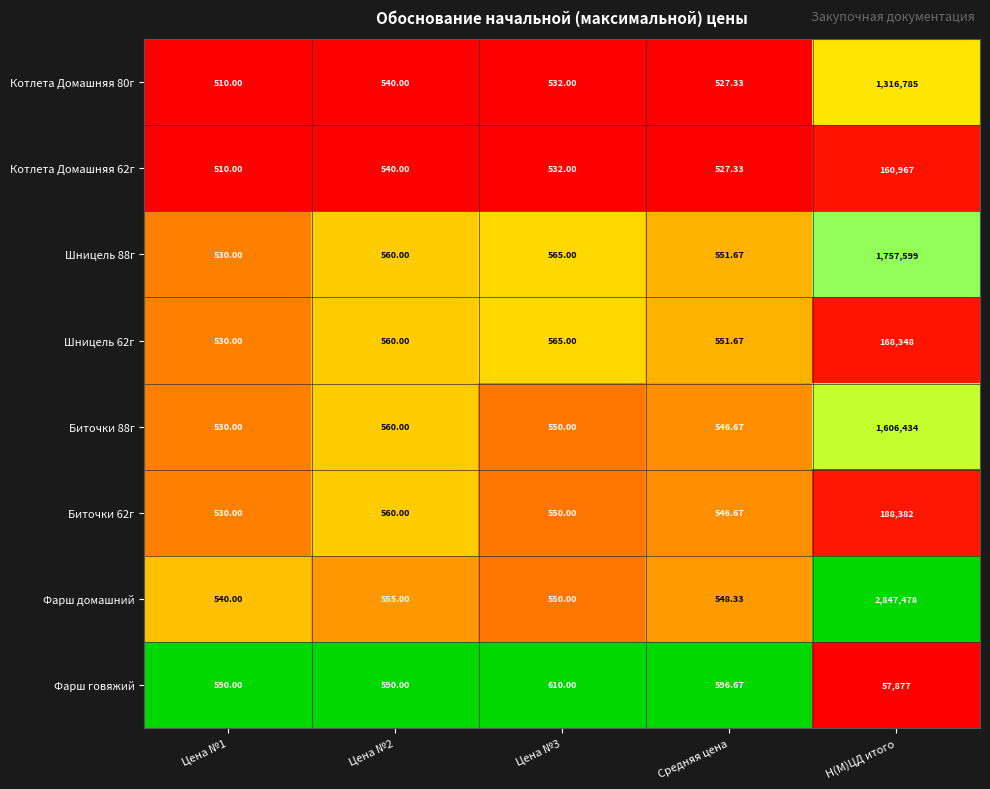

At which category is the sum across all series the highest?

Н(М)ЦД итого